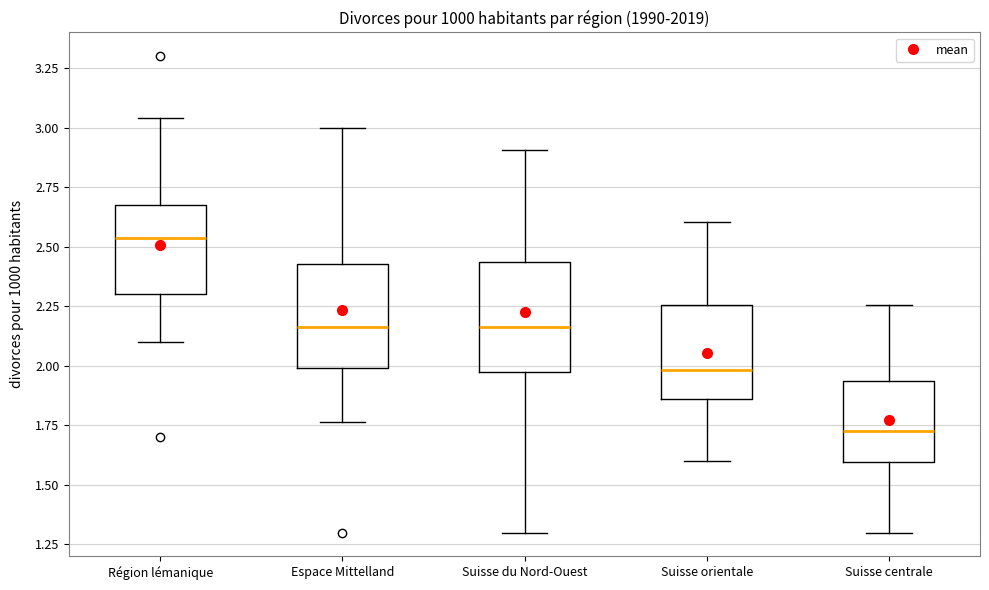

Reading left to right, transcribe this box plot: for each box, give where its median line is, the range the box spans, and where its two whiskers end, as read against the y-axis. The values are not printed on the chart, so give them approximately, as read against the axis.

Région lémanique: median 2.55, box 2.30 to 2.65, whiskers 2.10 to 3.05
Espace Mittelland: median 2.15, box 2.00 to 2.45, whiskers 1.75 to 3.00
Suisse du Nord-Ouest: median 2.15, box 2.00 to 2.45, whiskers 1.30 to 2.90
Suisse orientale: median 2.00, box 1.85 to 2.25, whiskers 1.60 to 2.60
Suisse centrale: median 1.75, box 1.60 to 1.95, whiskers 1.30 to 2.25